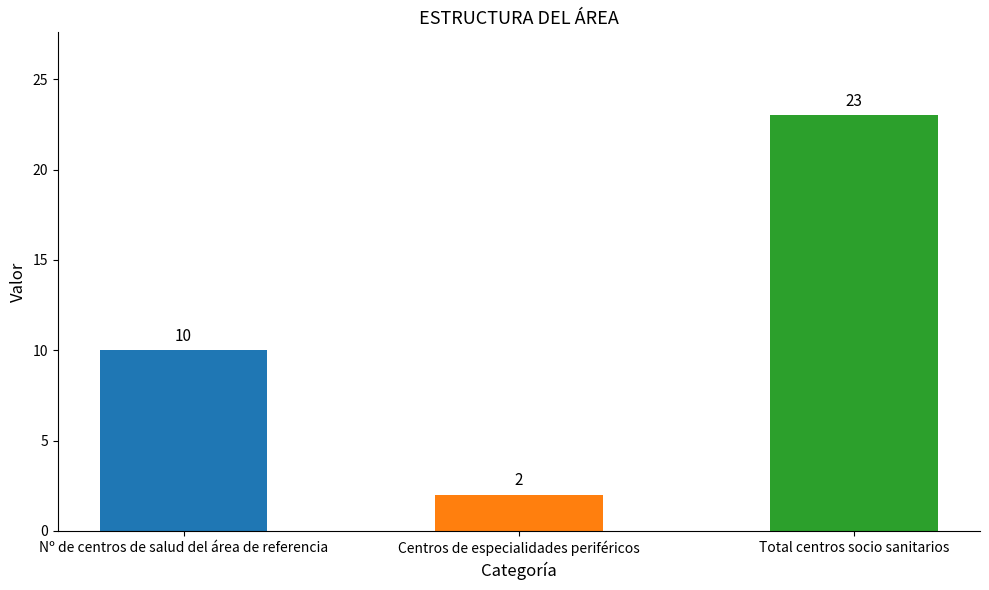

Reading left to right, extract all data points from this chart.

10	2	23